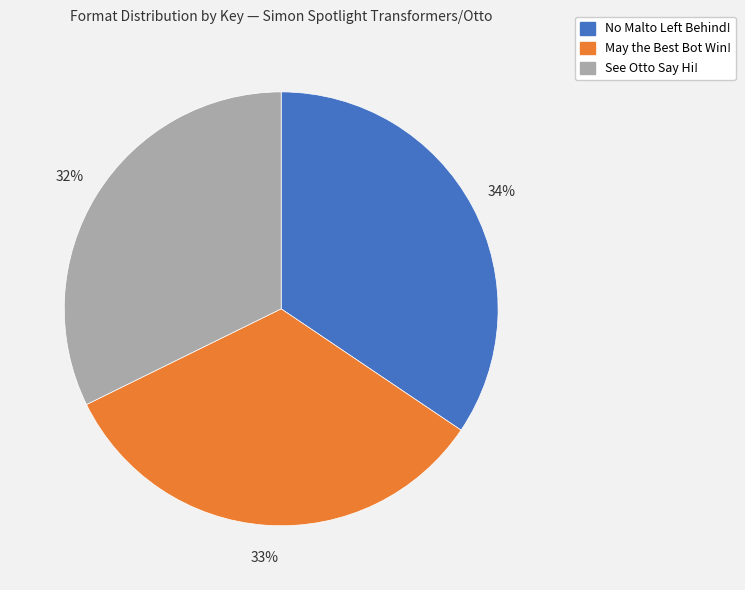

What percentage is the May the Best Bot Win! slice, to the nearest percent?

33%